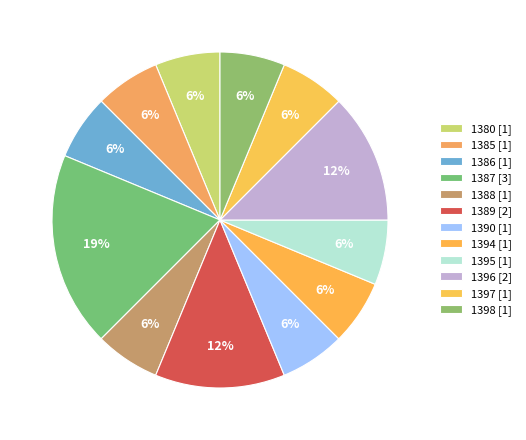

To the nearest percent, what percentage of the pie is 1385?

6%